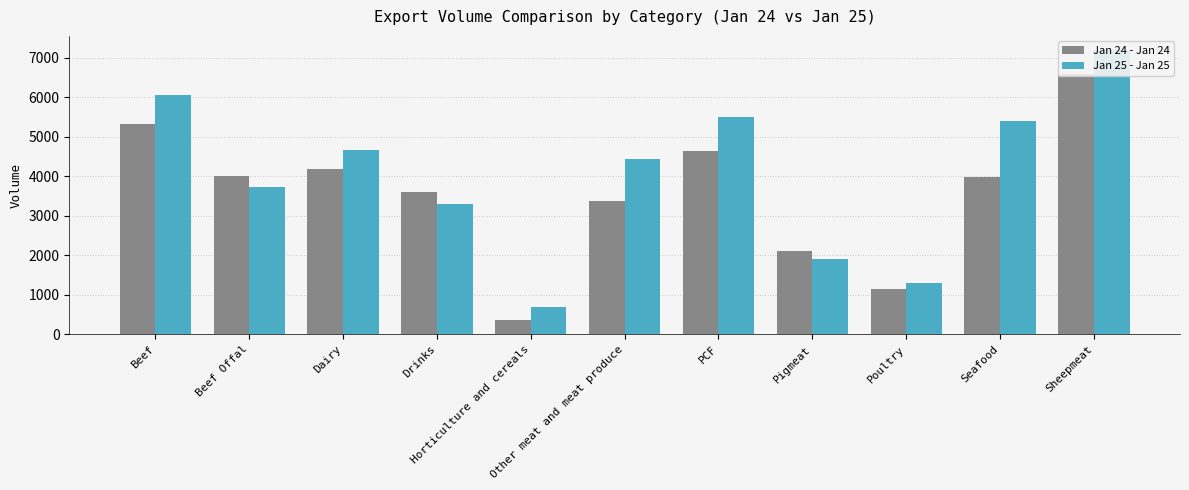

At which category is the sum across all series the highest?

Sheepmeat